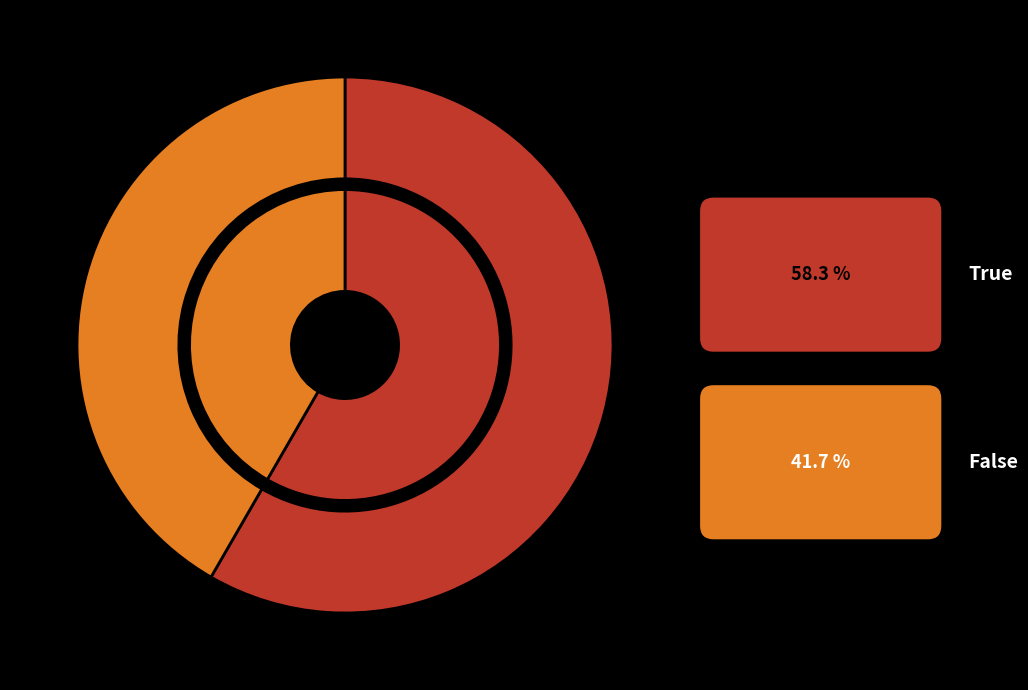

What is the ratio of the value at False to the value at True?

0.7